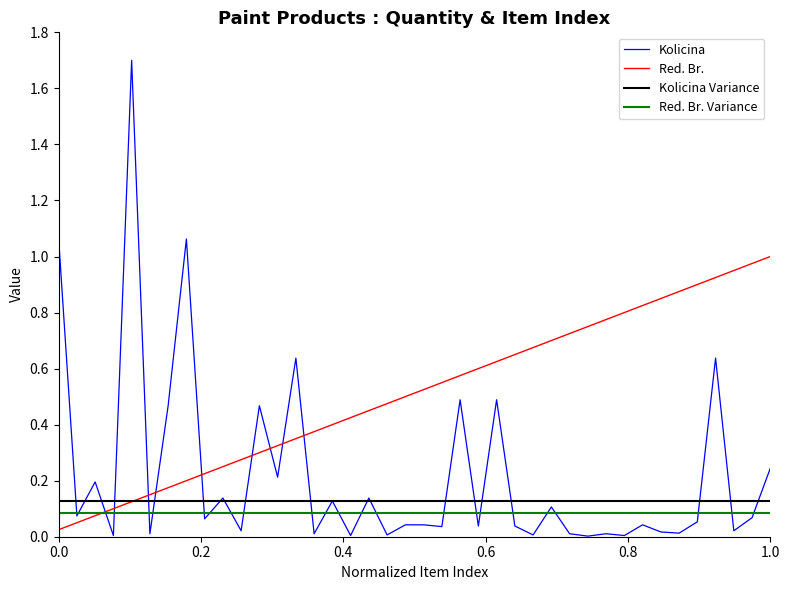

How many distinct data groups are displayed?

4